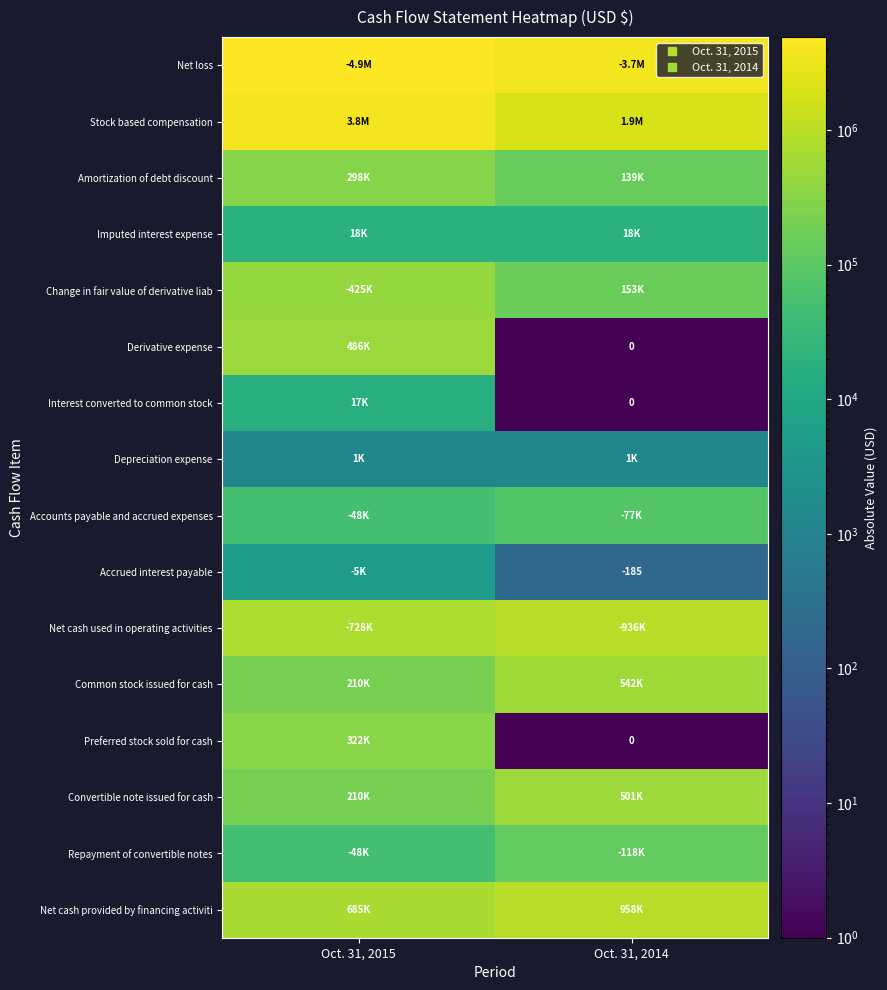

At which category is the sum across all series the highest?

Oct. 31, 2015